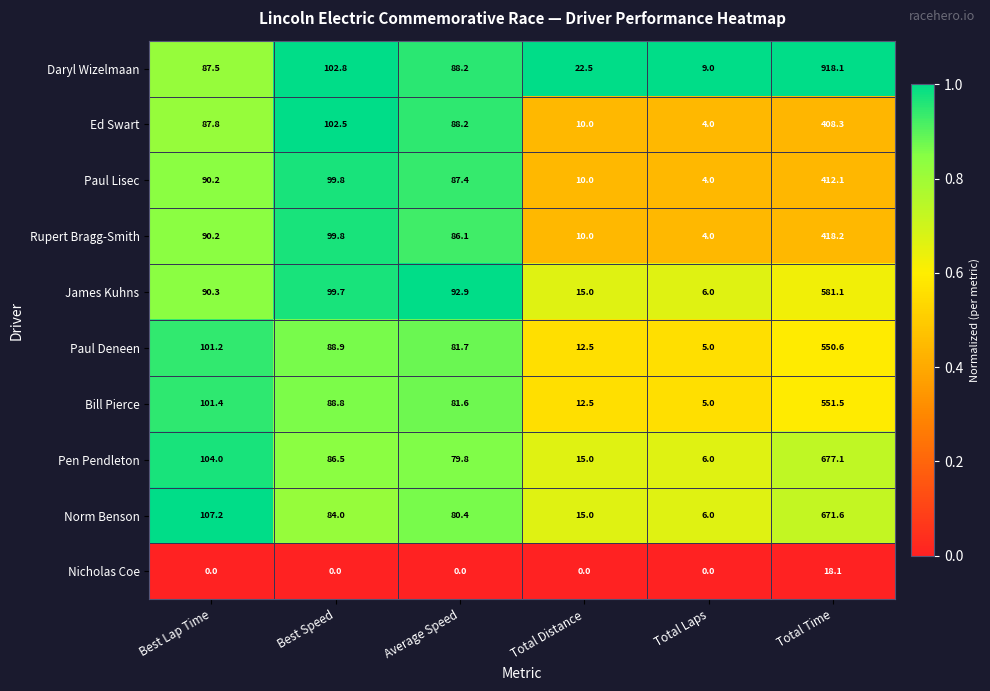

At how many categories does at least one series exceed 18?

5